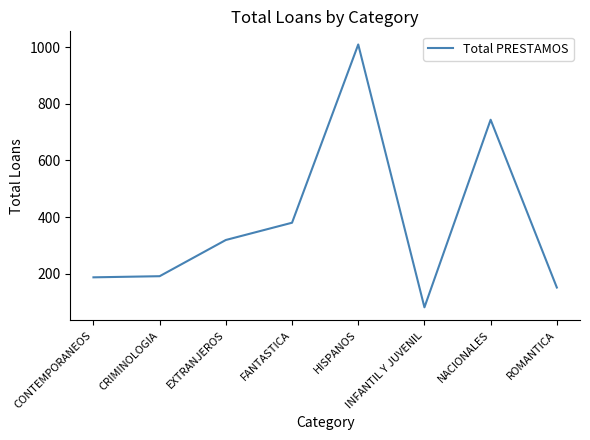

Is this an area chart (filled region under the line)?

No